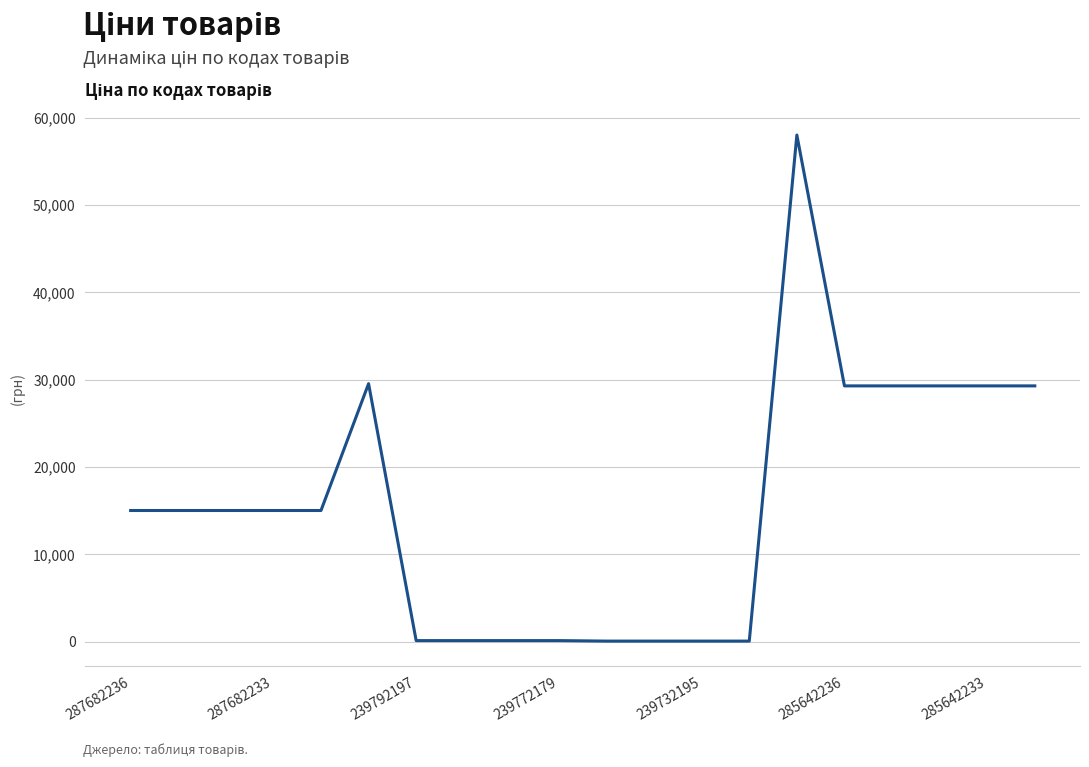

How many distinct data groups are displayed?

1